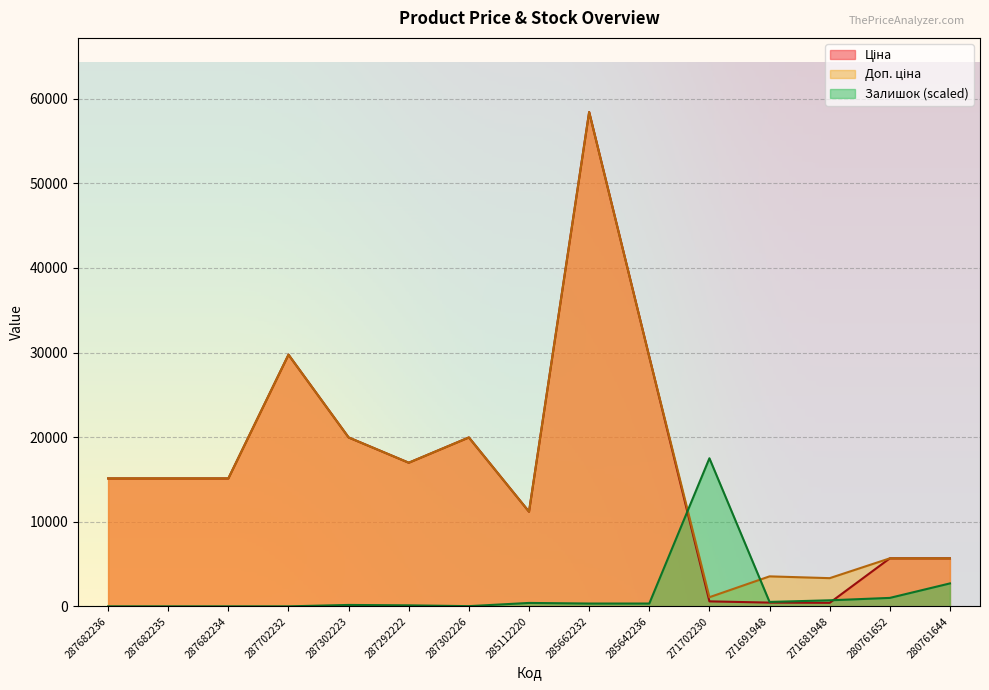

What is the average value of the Доп. ціна series?

16695.0